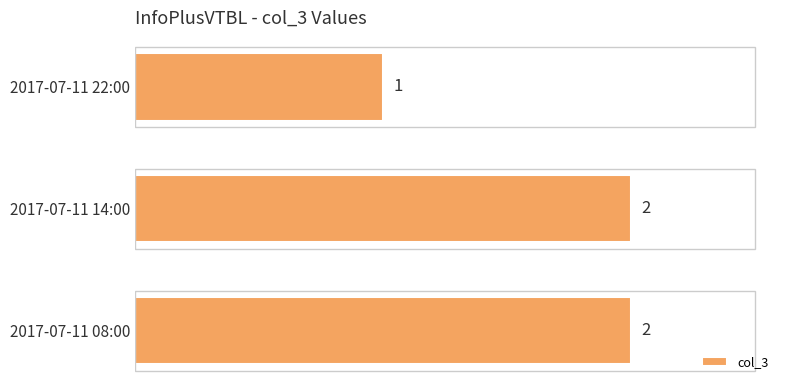

True or false: the data shows 1 at 2017-07-11 14:00.

False